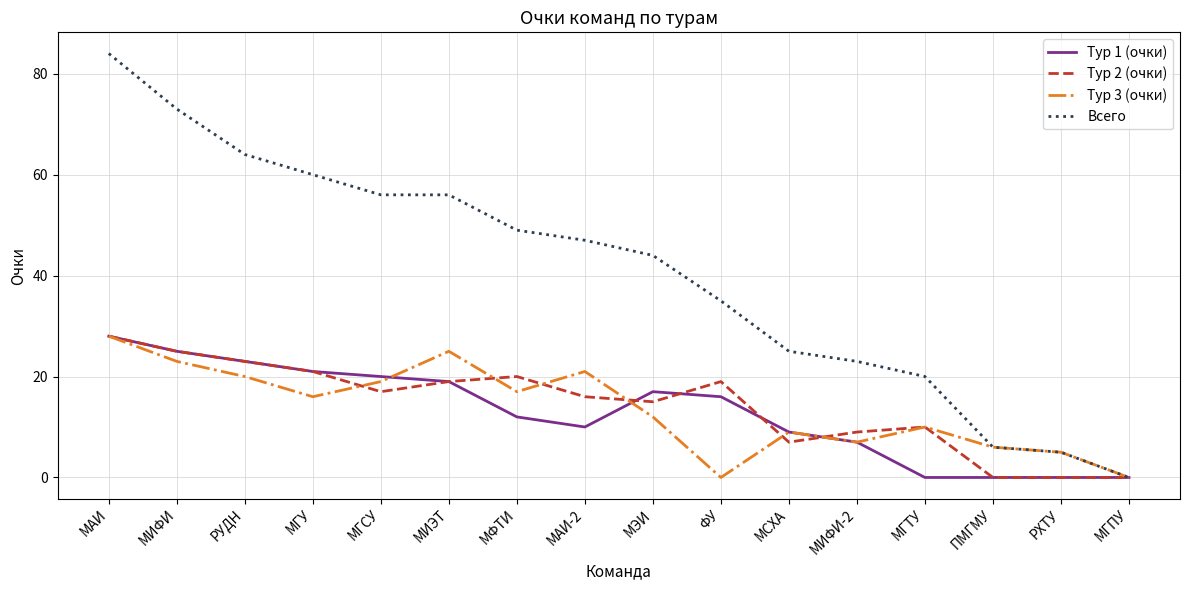

What position from the right is МИФИ?

15